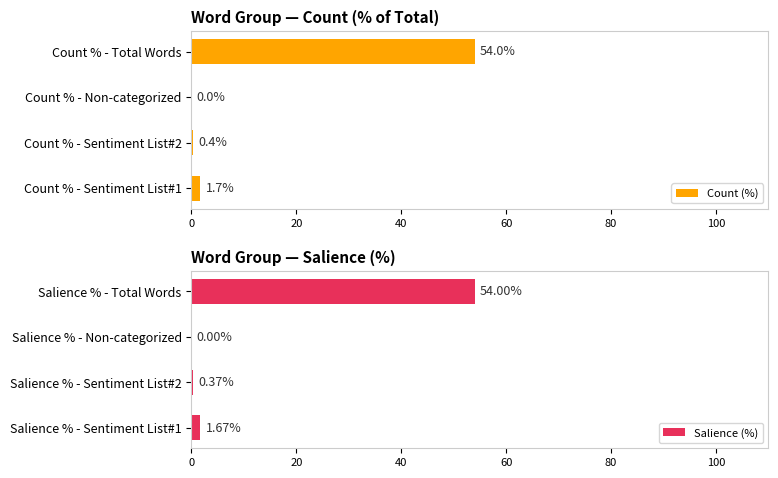

How many bars are there in total?

8